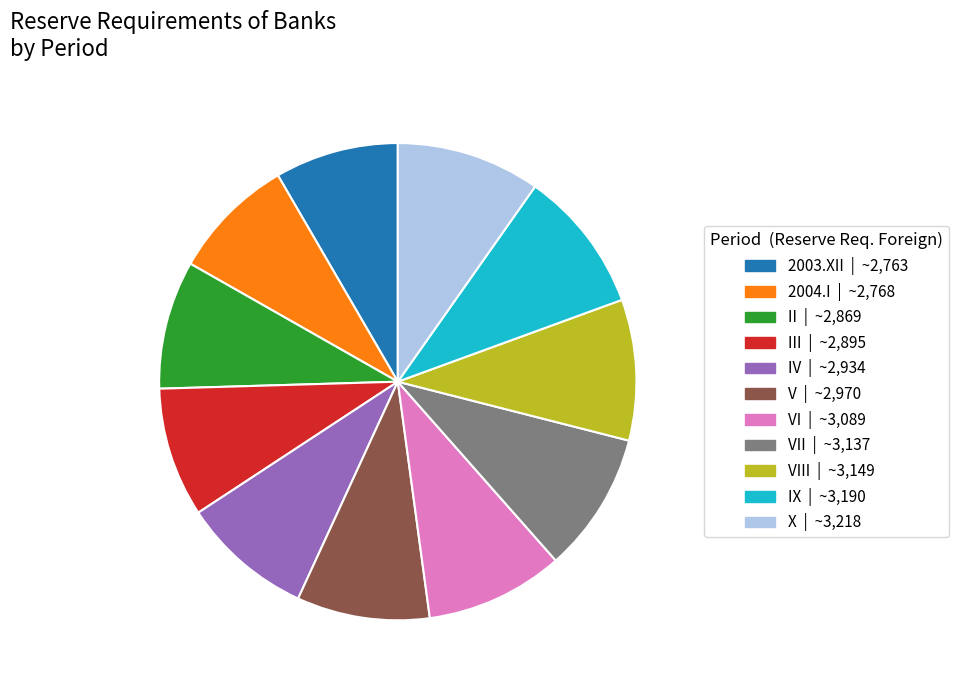

Is there any slice that represents more than half of the pie?

No